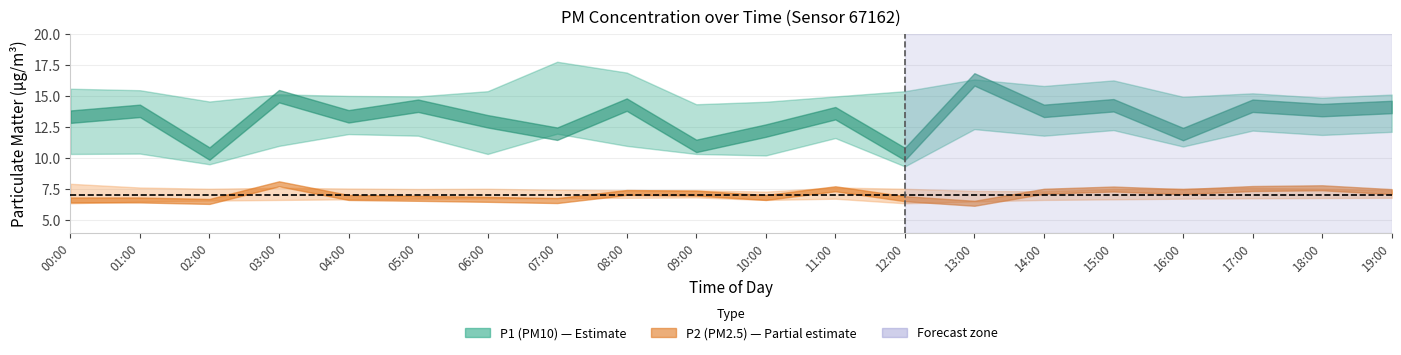

Which series has the largest total across all categories?

P1_upper